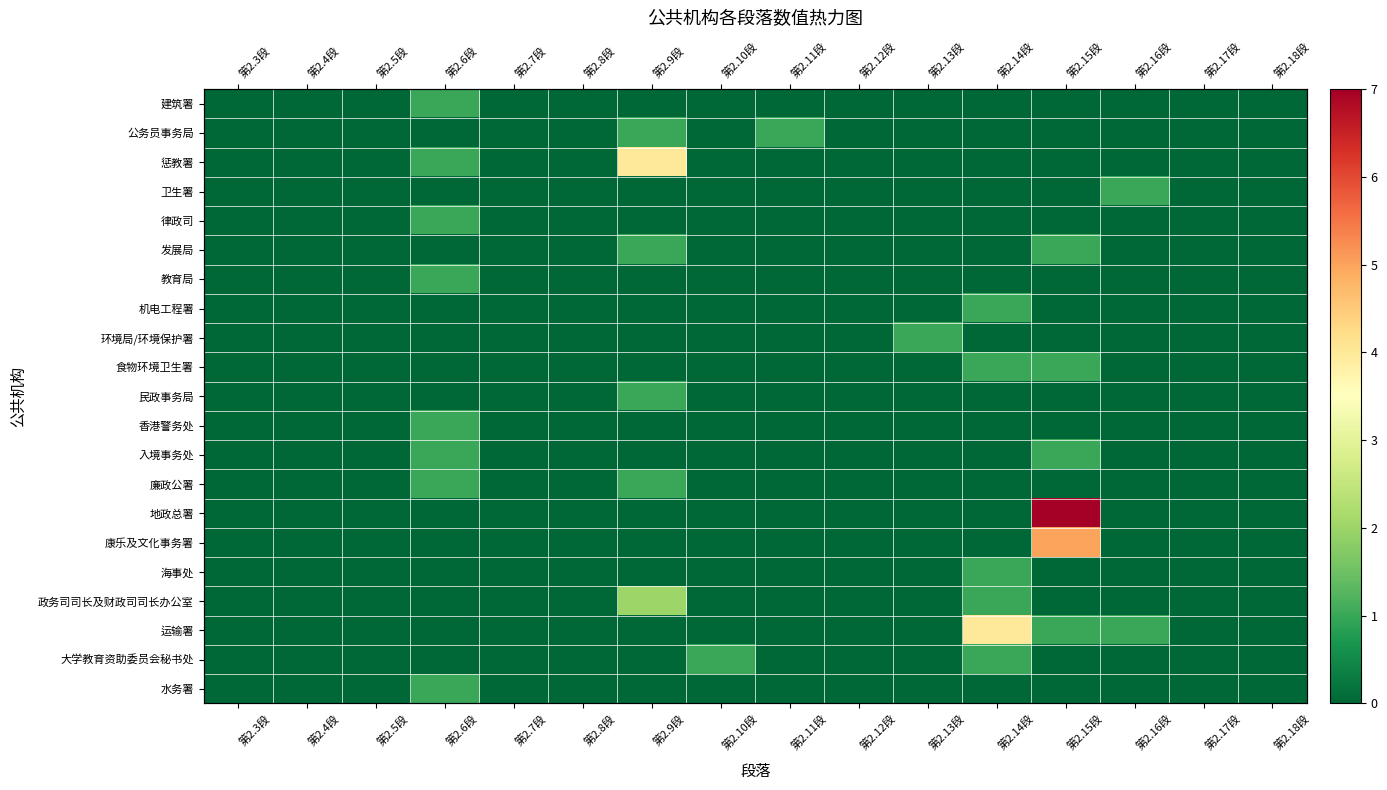

How many values in the 政务司司长及财政司司长办公室 series exceed 0?

2